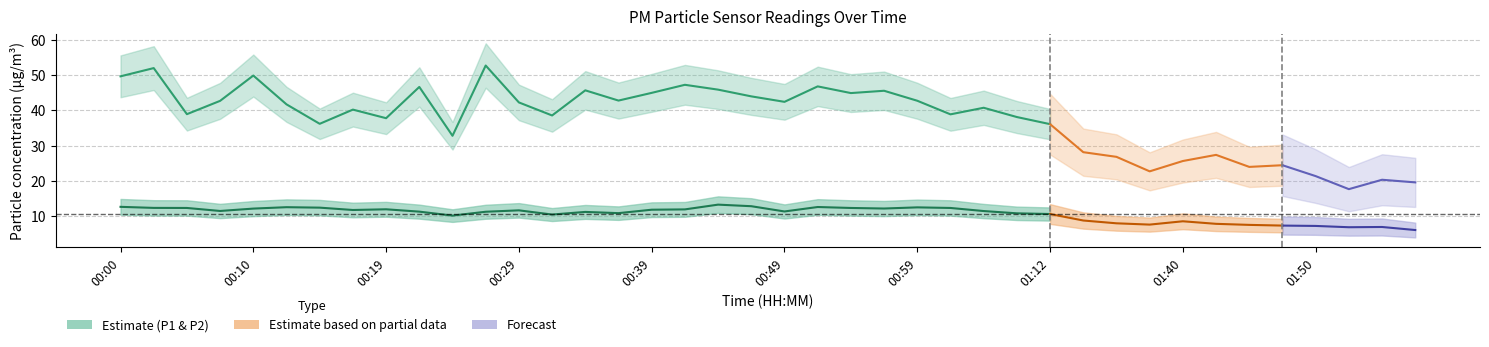

At which category is the sum across all series the highest?

00:02